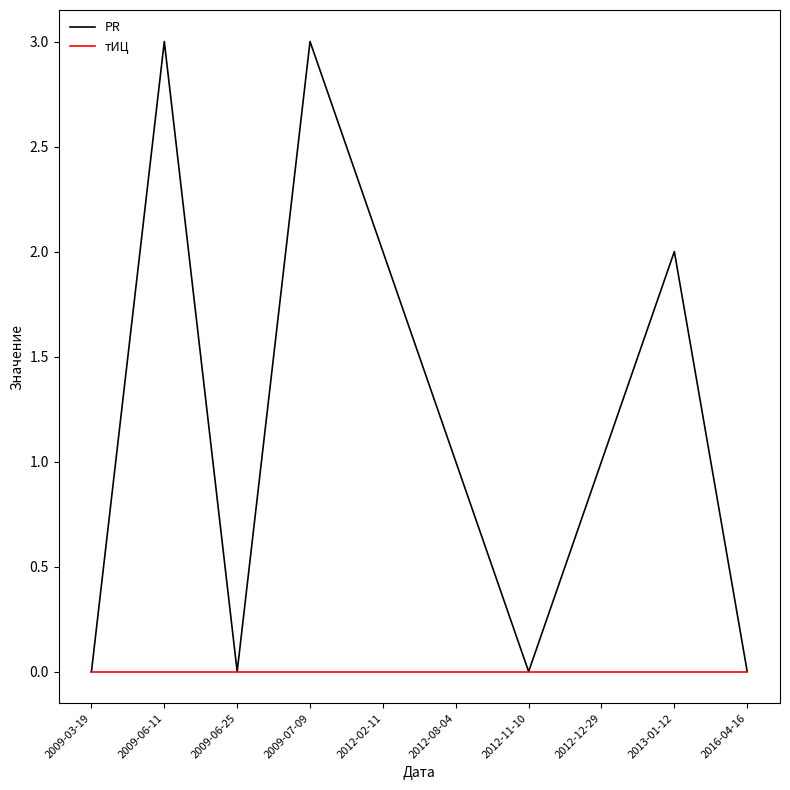

At 2009-06-11, list the series in order from largest to smallest.

PR, тИЦ